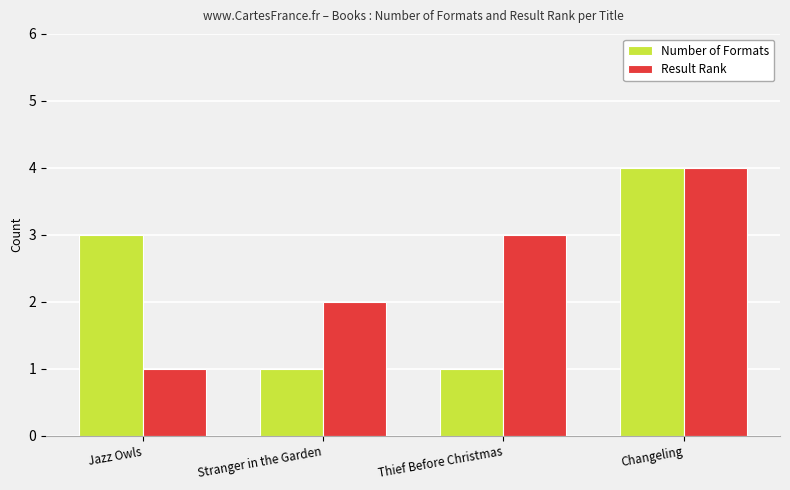

What is the difference between the maximum and minimum values in the Result Rank series?

3